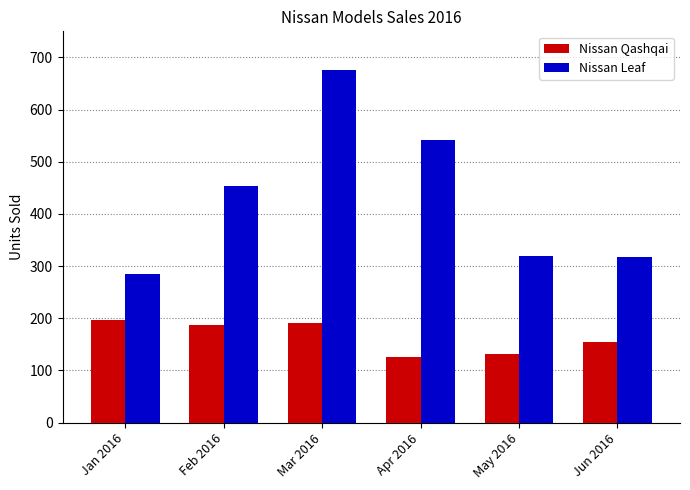

Rank the series at Mar 2016 from lowest to highest value.

Nissan Qashqai, Nissan Leaf